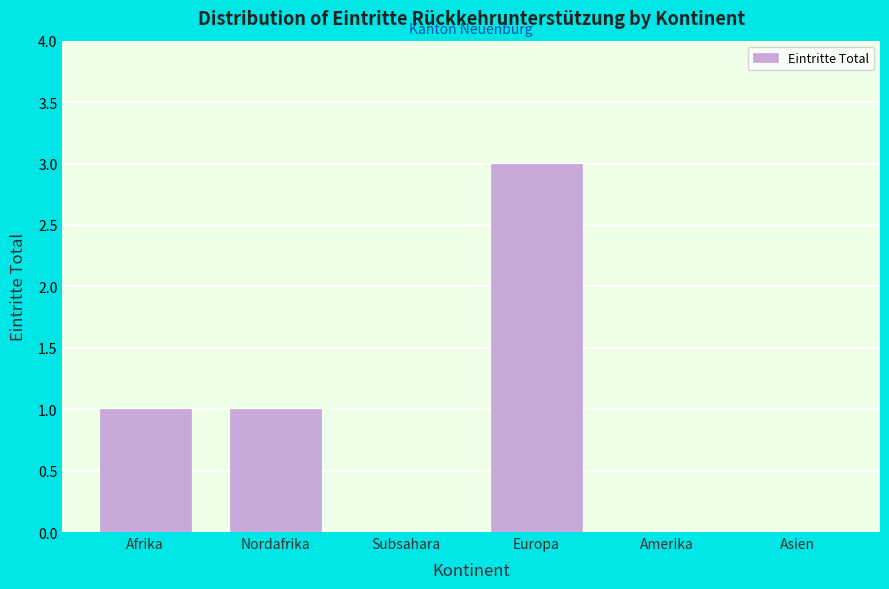

Reading right to left, list all the values displayed in this chart.

Asien=0	Amerika=0	Europa=3	Subsahara=0	Nordafrika=1	Afrika=1